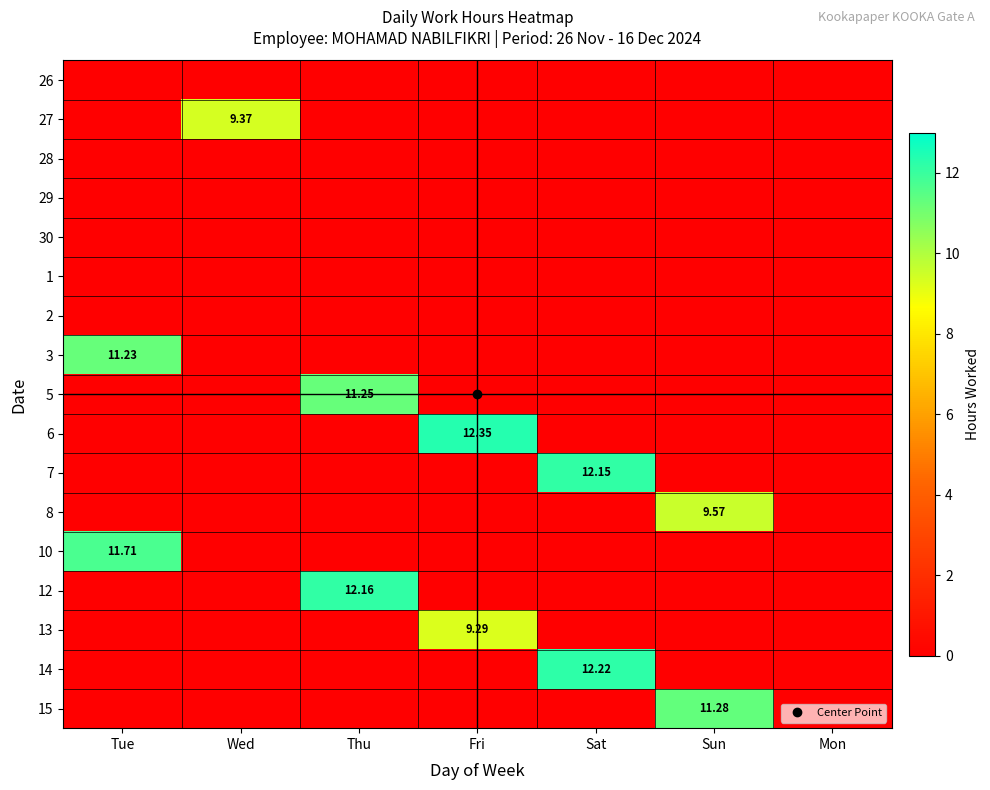

How many data points does each series have?

7